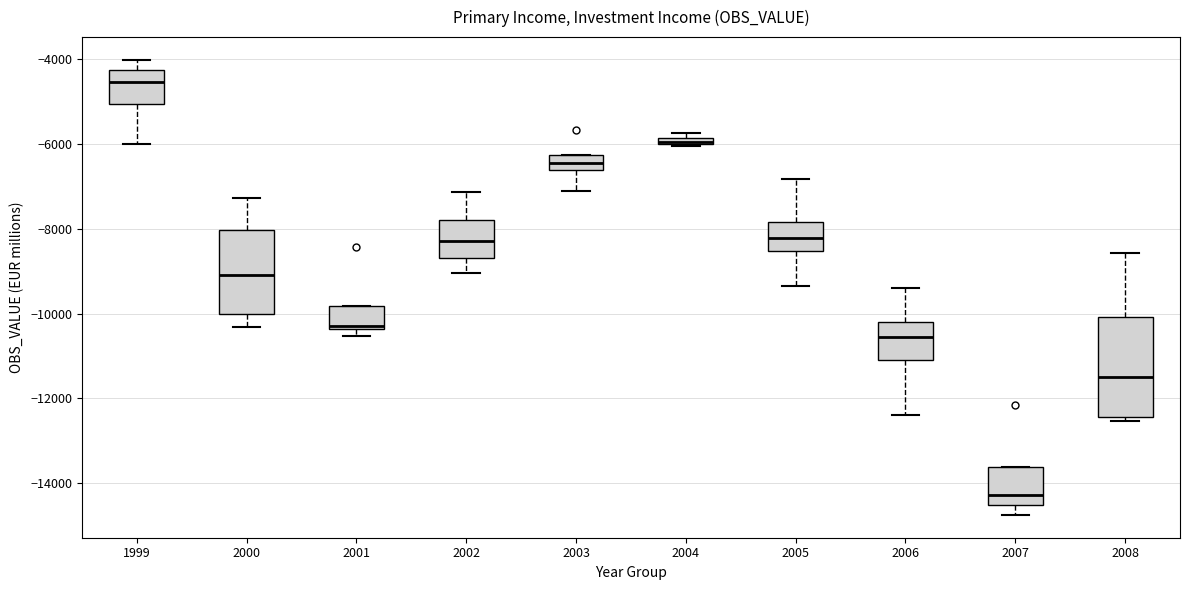

Which box is the tallest, from its lower edge to its upper edge?

2008